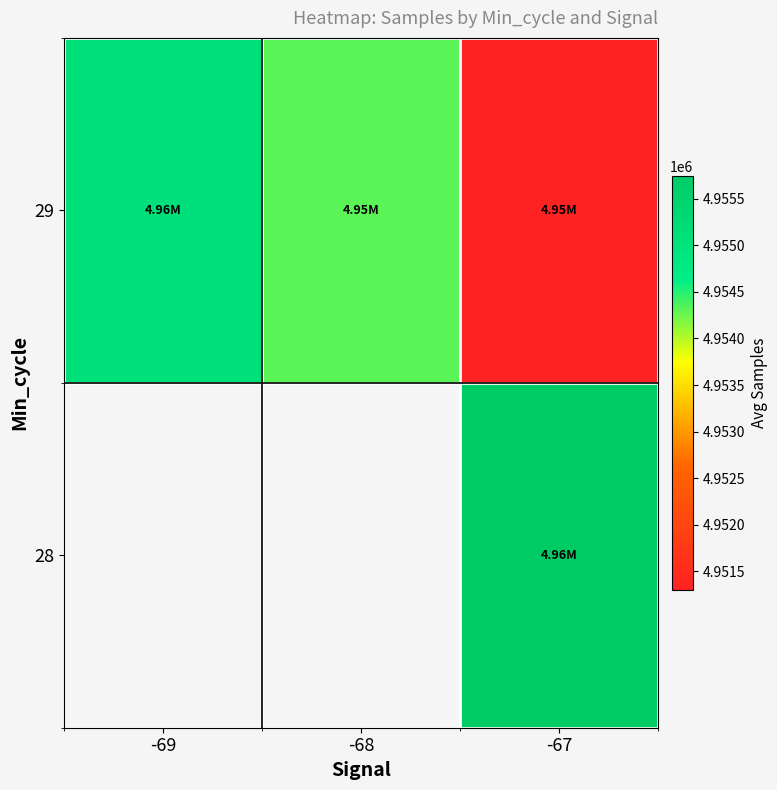

The 29 series shows 2877564.9 at -69. True or false?

False